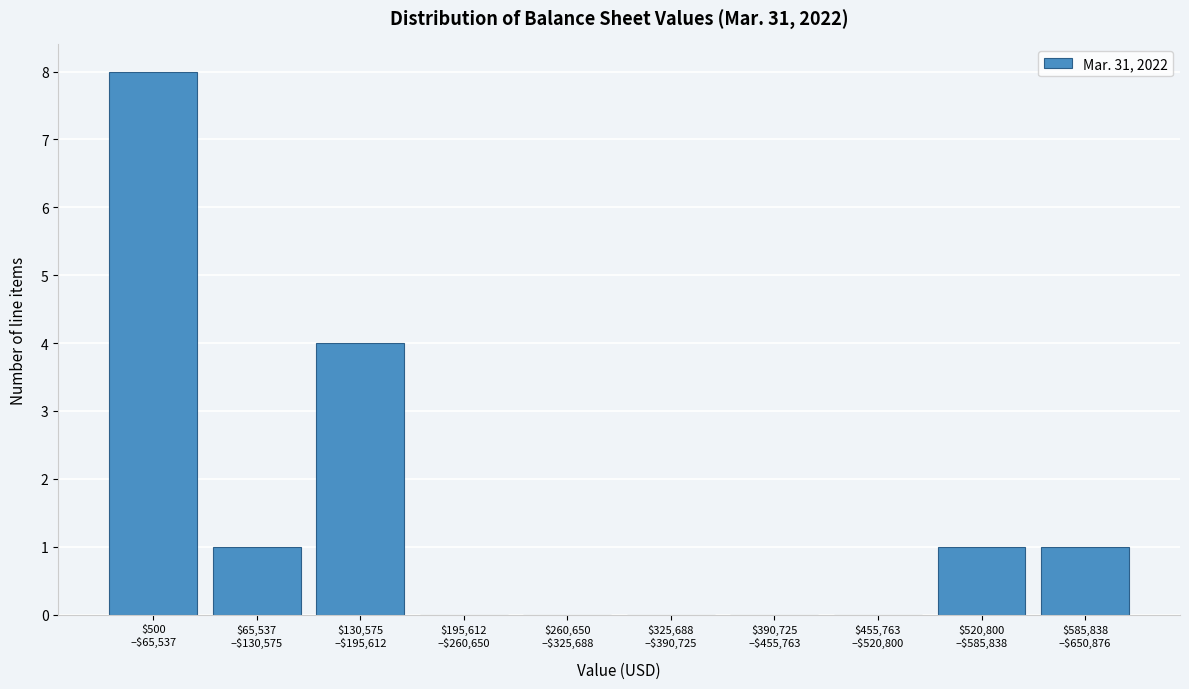

What is the sum of all values?

15